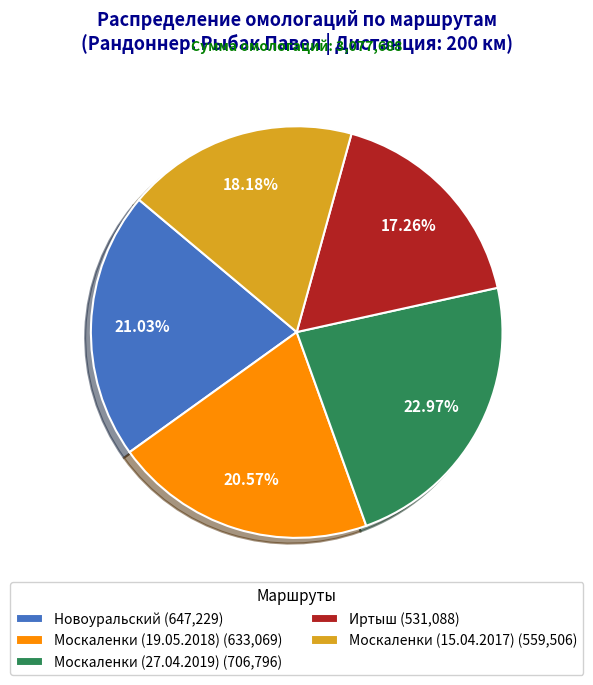

Approximately how many times larger is the value at Иртыш (531,088) compared to Москаленки (27.04.2019) (706,796)?

0.8